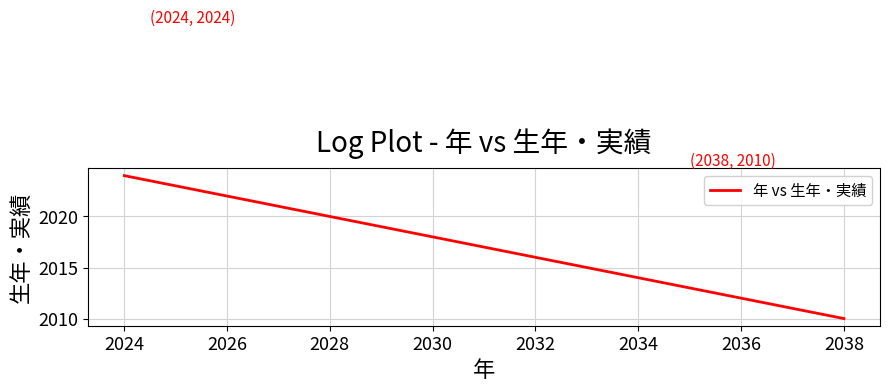

How many distinct data groups are displayed?

1